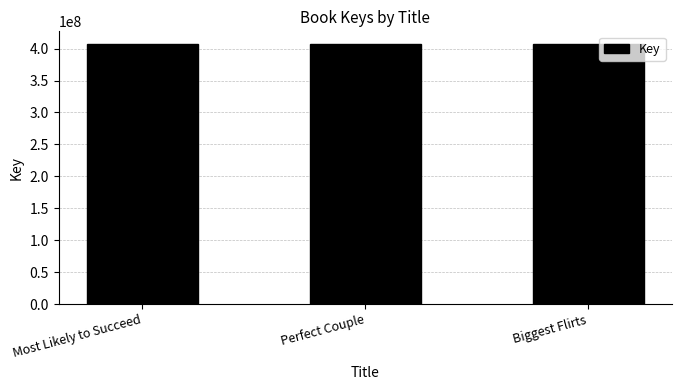

What is the label of the 3rd bar from the right?

Most Likely to Succeed